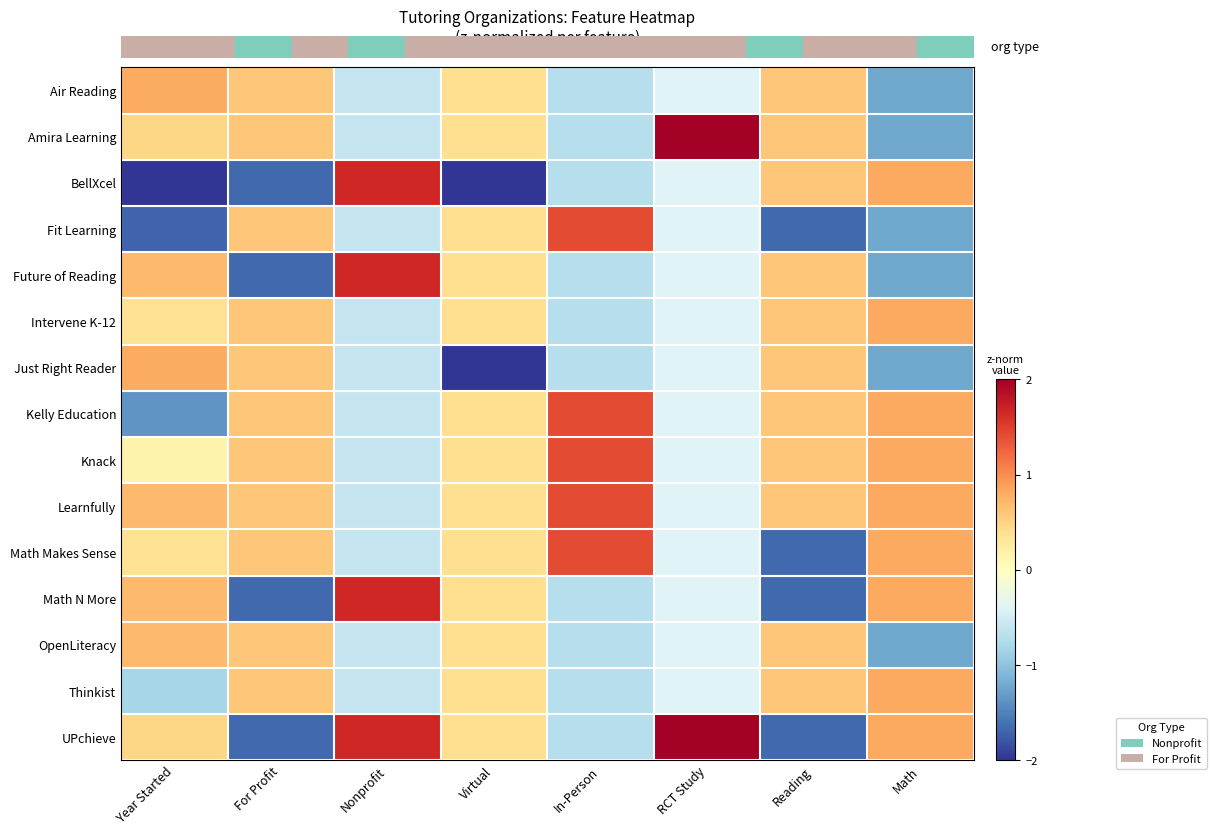

Reading left to right, list all the values displayed in this chart.

Air Reading: Year Started=0.8	For Profit=0.6	Nonprofit=-0.6	Virtual=0.4	In-Person=-0.7	RCT Study=-0.4	Reading=0.6	Math=-1.2
Amira Learning: Year Started=0.5	For Profit=0.6	Nonprofit=-0.6	Virtual=0.4	In-Person=-0.7	RCT Study=2.0	Reading=0.6	Math=-1.2
BellXcel: Year Started=-2.0	For Profit=-1.7	Nonprofit=1.7	Virtual=-2.0	In-Person=-0.7	RCT Study=-0.4	Reading=0.6	Math=0.8
Fit Learning: Year Started=-1.7	For Profit=0.6	Nonprofit=-0.6	Virtual=0.4	In-Person=1.4	RCT Study=-0.4	Reading=-1.7	Math=-1.2
Future of Reading: Year Started=0.7	For Profit=-1.7	Nonprofit=1.7	Virtual=0.4	In-Person=-0.7	RCT Study=-0.4	Reading=0.6	Math=-1.2
Intervene K-12: Year Started=0.4	For Profit=0.6	Nonprofit=-0.6	Virtual=0.4	In-Person=-0.7	RCT Study=-0.4	Reading=0.6	Math=0.8
Just Right Reader: Year Started=0.8	For Profit=0.6	Nonprofit=-0.6	Virtual=-2.0	In-Person=-0.7	RCT Study=-0.4	Reading=0.6	Math=-1.2
Kelly Education: Year Started=-1.4	For Profit=0.6	Nonprofit=-0.6	Virtual=0.4	In-Person=1.4	RCT Study=-0.4	Reading=0.6	Math=0.8
Knack: Year Started=0.2	For Profit=0.6	Nonprofit=-0.6	Virtual=0.4	In-Person=1.4	RCT Study=-0.4	Reading=0.6	Math=0.8
Learnfully: Year Started=0.7	For Profit=0.6	Nonprofit=-0.6	Virtual=0.4	In-Person=1.4	RCT Study=-0.4	Reading=0.6	Math=0.8
Math Makes Sense: Year Started=0.4	For Profit=0.6	Nonprofit=-0.6	Virtual=0.4	In-Person=1.4	RCT Study=-0.4	Reading=-1.7	Math=0.8
Math N More: Year Started=0.7	For Profit=-1.7	Nonprofit=1.7	Virtual=0.4	In-Person=-0.7	RCT Study=-0.4	Reading=-1.7	Math=0.8
OpenLiteracy: Year Started=0.7	For Profit=0.6	Nonprofit=-0.6	Virtual=0.4	In-Person=-0.7	RCT Study=-0.4	Reading=0.6	Math=-1.2
Thinkist: Year Started=-0.8	For Profit=0.6	Nonprofit=-0.6	Virtual=0.4	In-Person=-0.7	RCT Study=-0.4	Reading=0.6	Math=0.8
UPchieve: Year Started=0.5	For Profit=-1.7	Nonprofit=1.7	Virtual=0.4	In-Person=-0.7	RCT Study=2.0	Reading=-1.7	Math=0.8